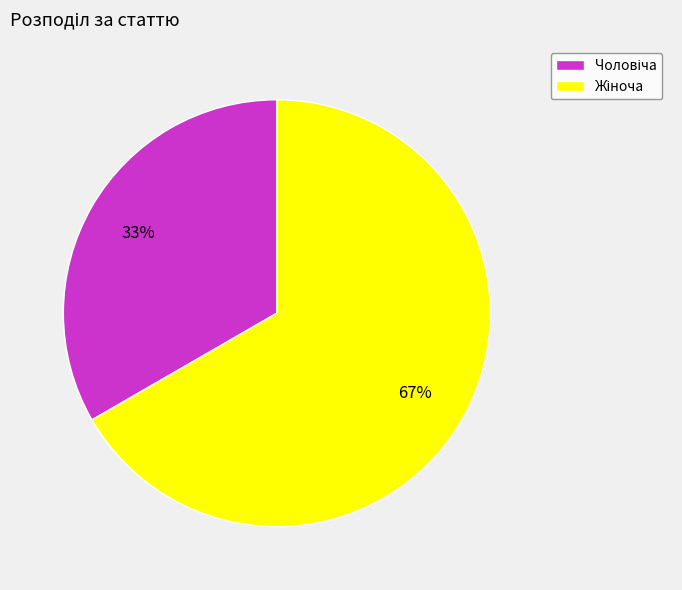

Is there a majority slice in this chart?

Yes